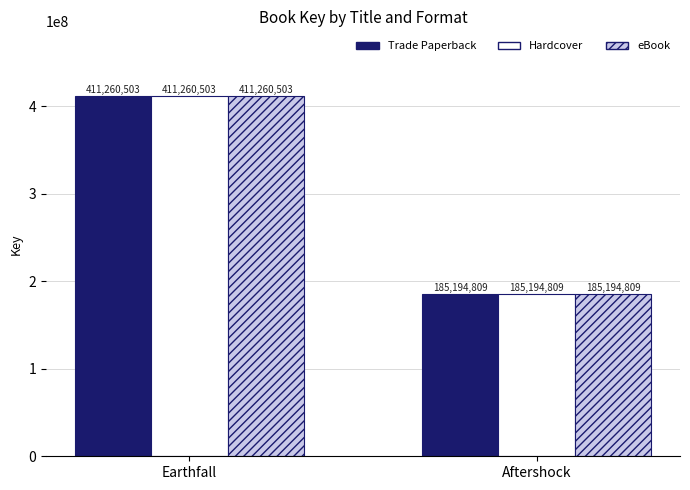

Read the eBook value at Aftershock, to the nearest 100.

185194800